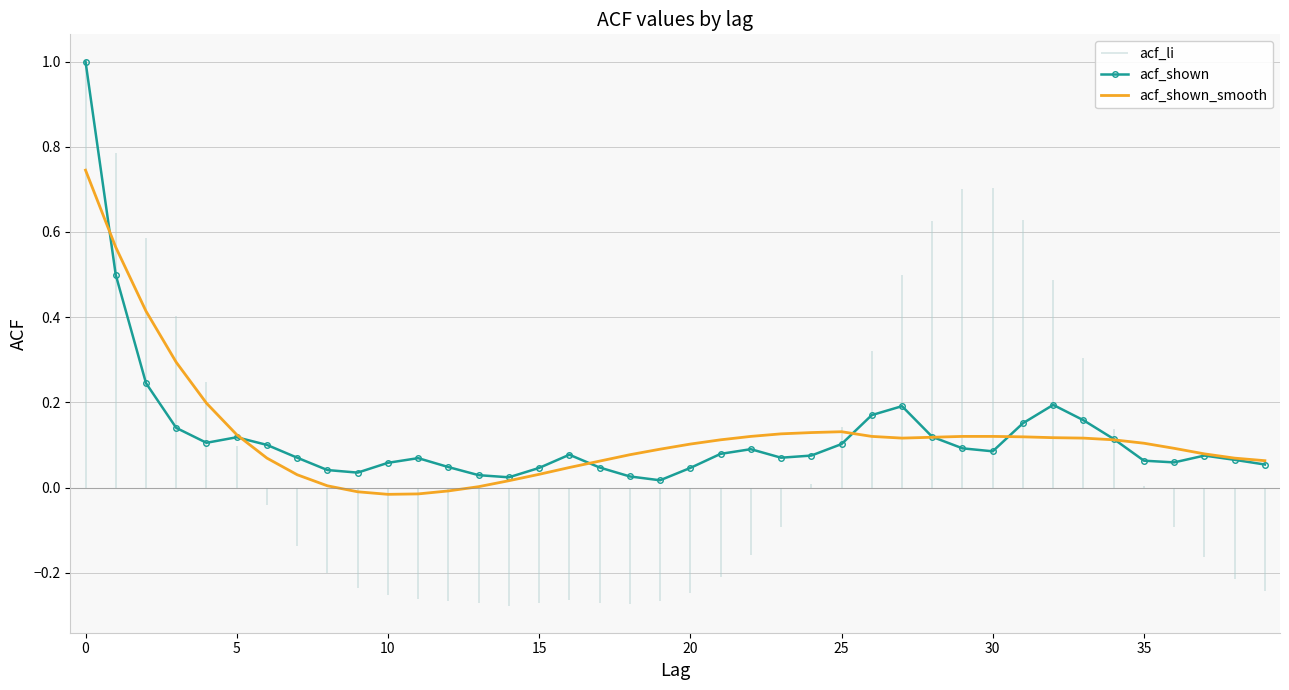

Between 18 and 38, which is larger?

38